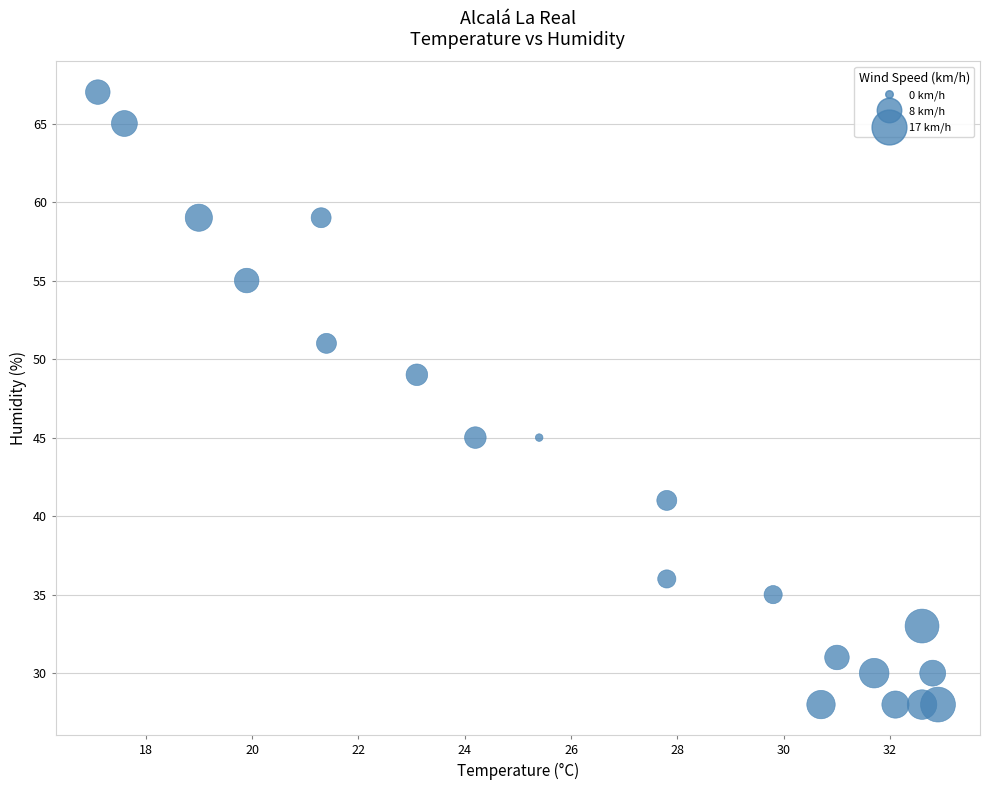

What is the range of Y values (max minus min)?

39